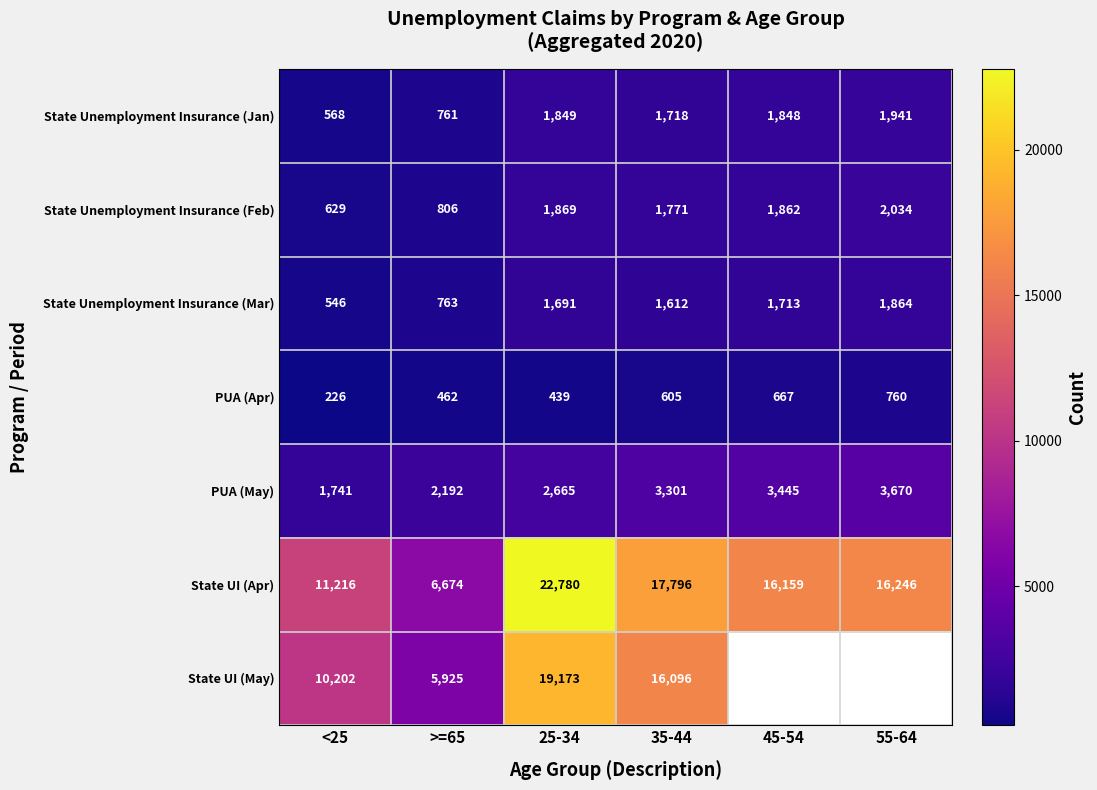

Is it true that State Unemployment Insurance (Jan) equals 1941 at 55-64?

True